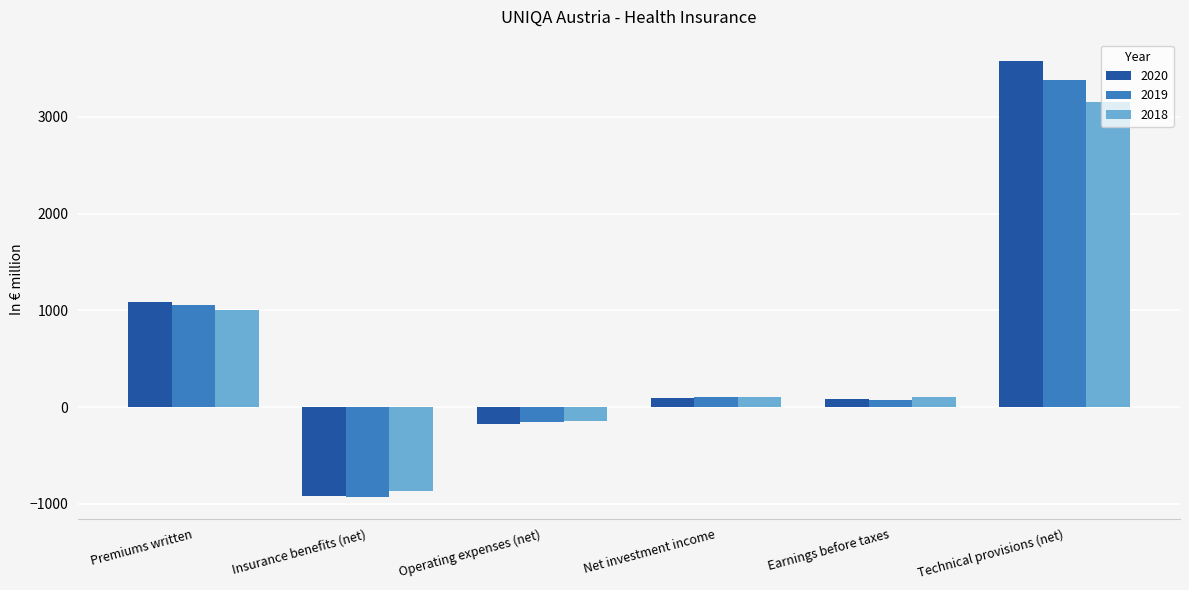

What is the difference between the maximum and minimum values in the 2019 series?

4314.0